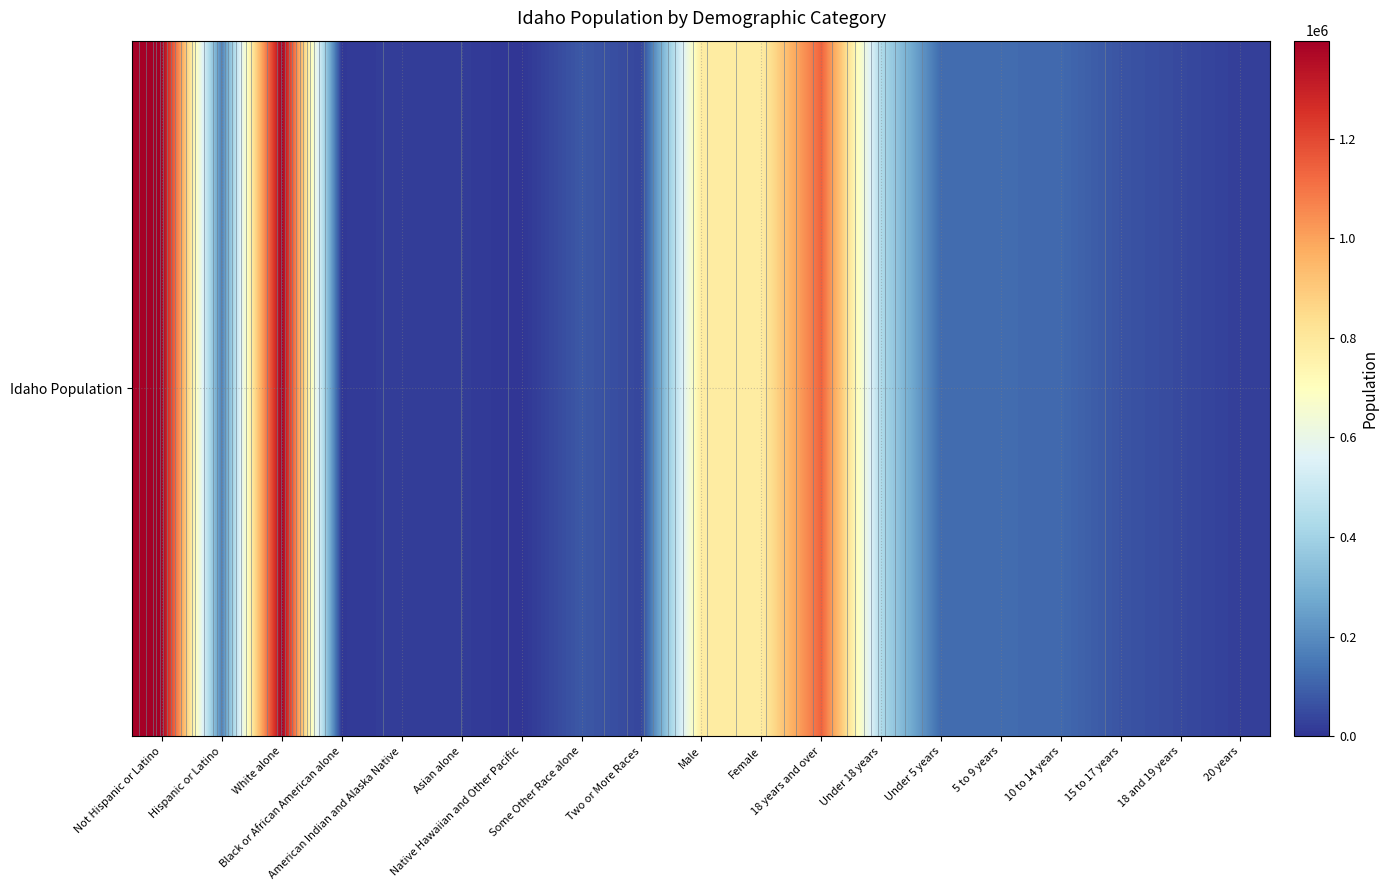

At which label is the value closest to 699402?

Female